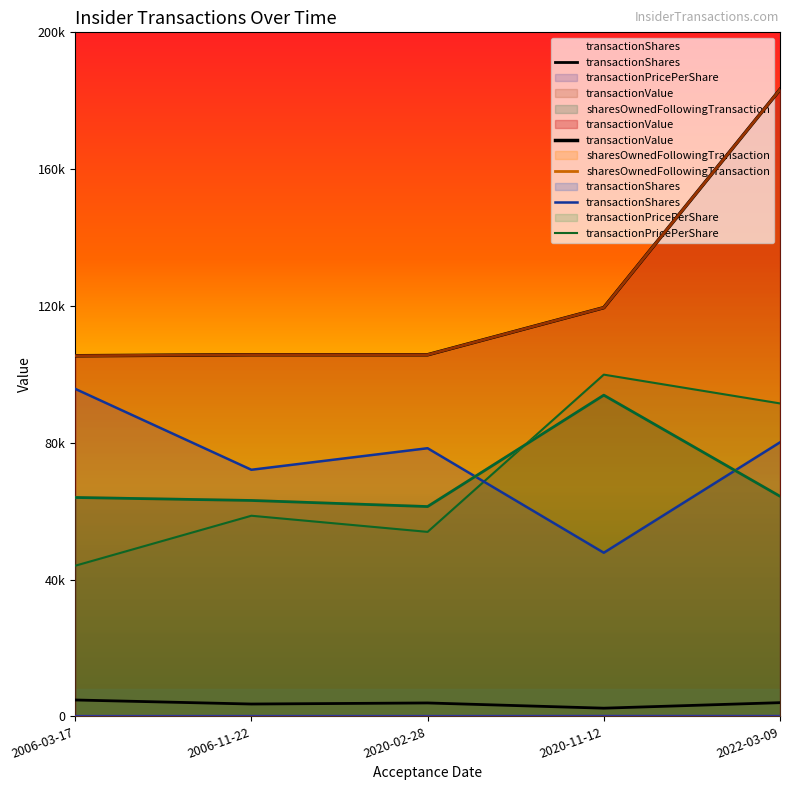

True or false: transactionValue and sharesOwnedFollowingTransaction intersect in this chart.

False